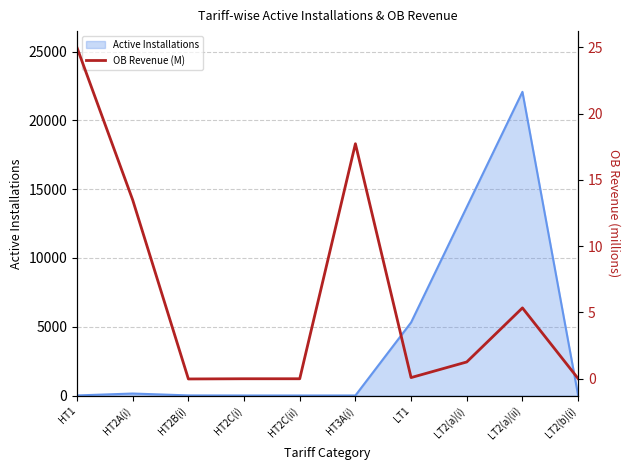

How many lines are shown in the chart?

1